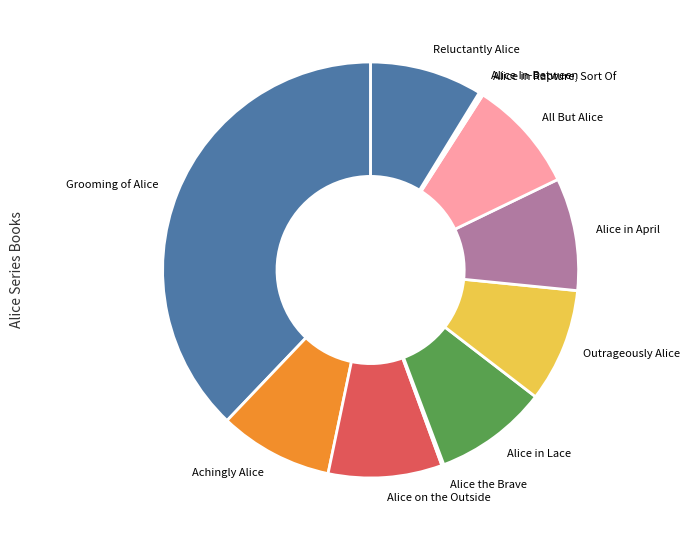

Which slice is the largest?

Grooming of Alice